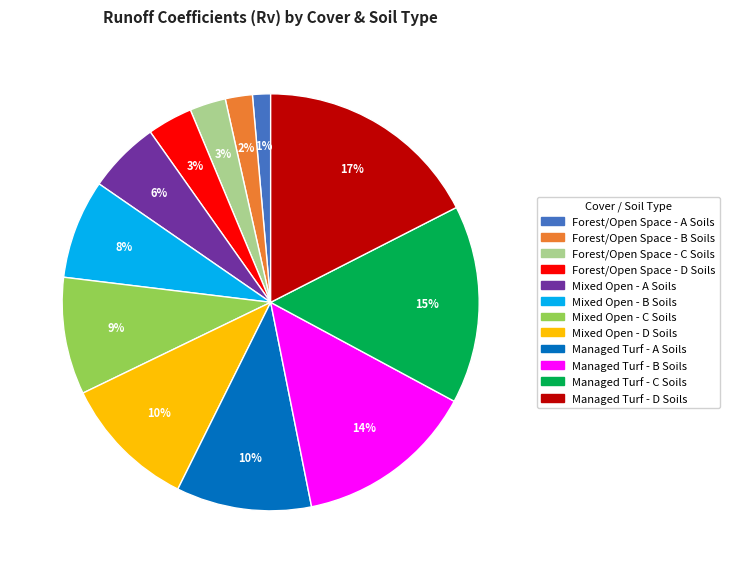

Does any single category account for the majority?

No